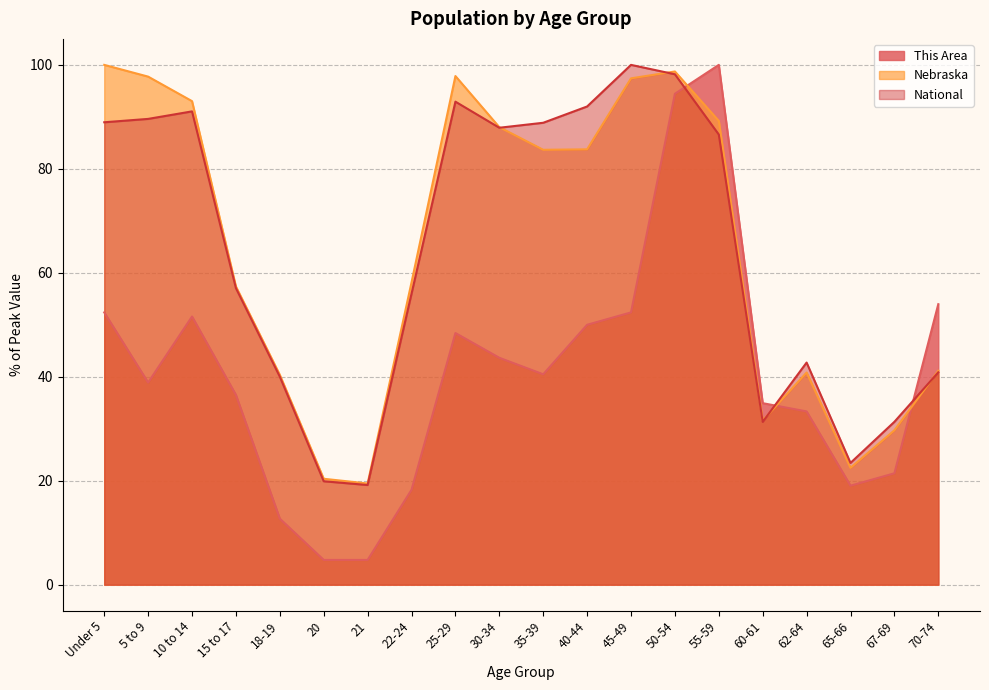

What is the difference between the highest and lowest values at 25-29?

49.4